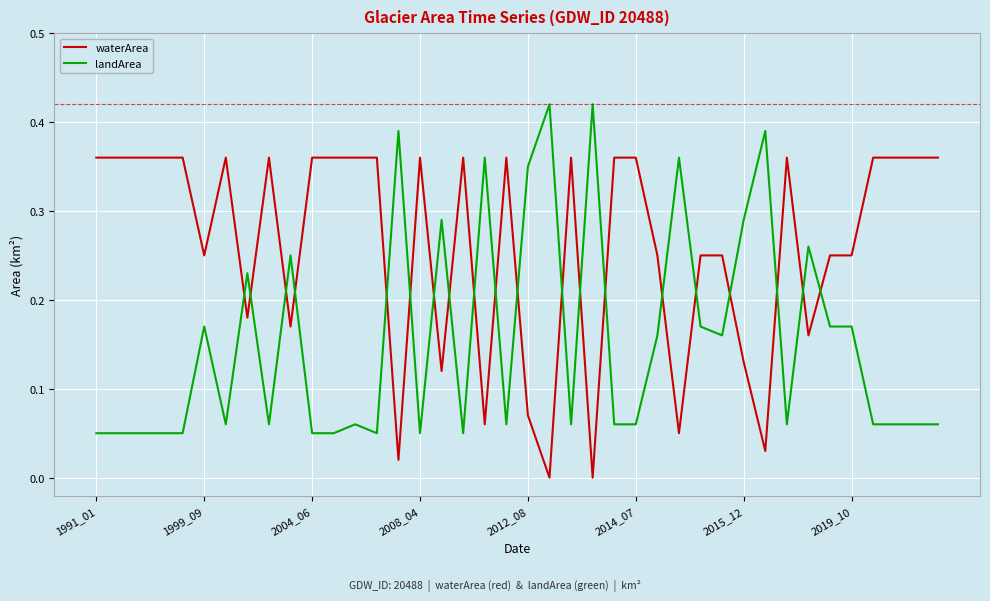

Which series has the largest total across all categories?

waterArea